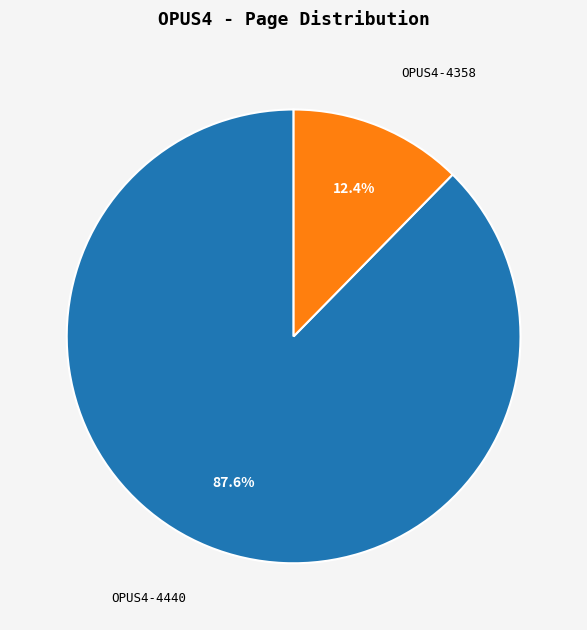

How much of the chart is everything except OPUS4-4358?

87.6%